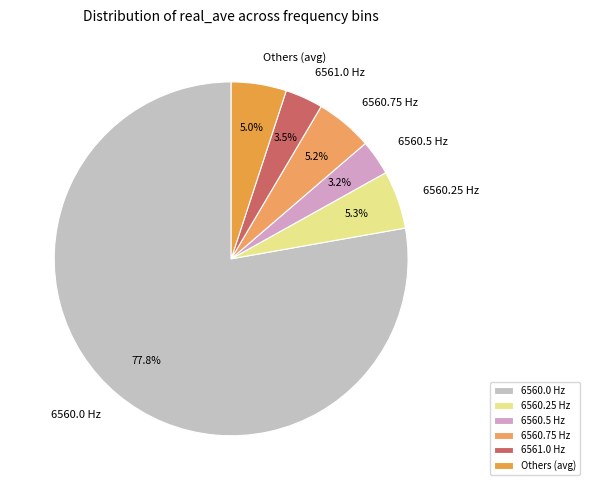

To the nearest percent, what is the average slice percentage?

17%